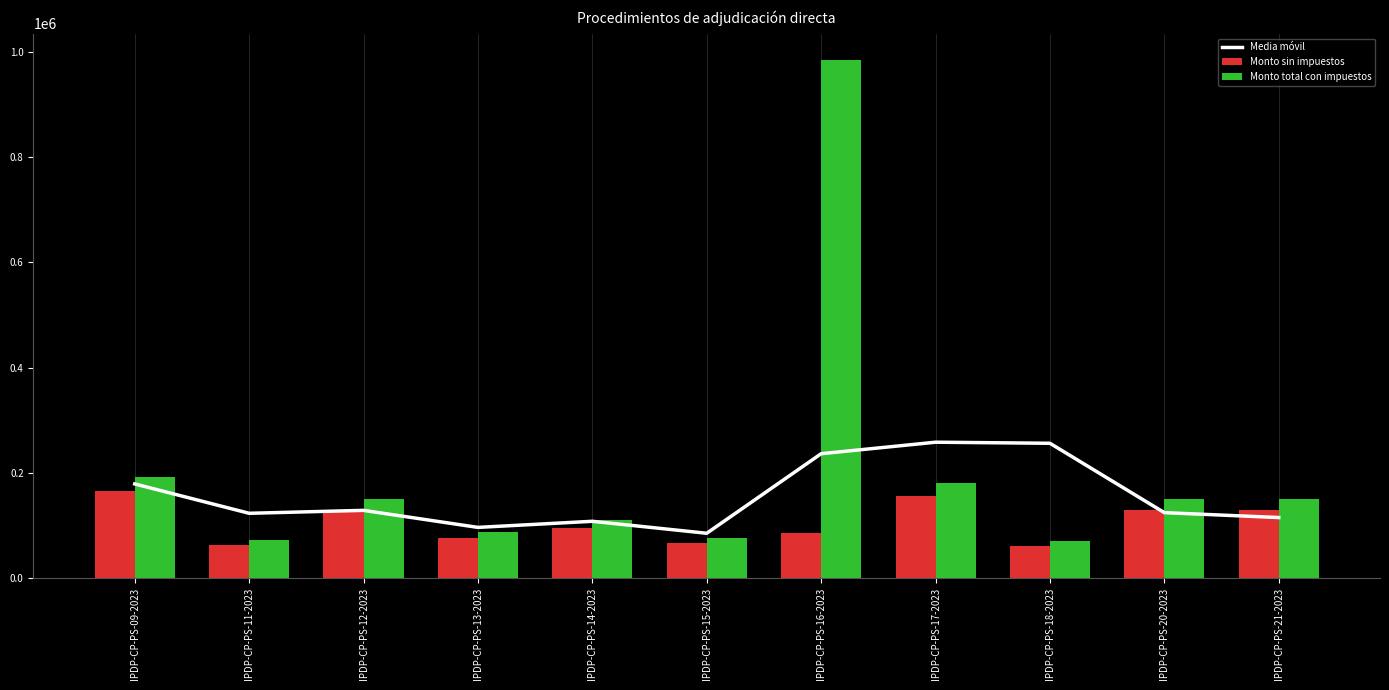

Is it true that Media móvil equals 256086.2 at IPDP-CP-PS-18-2023?

True